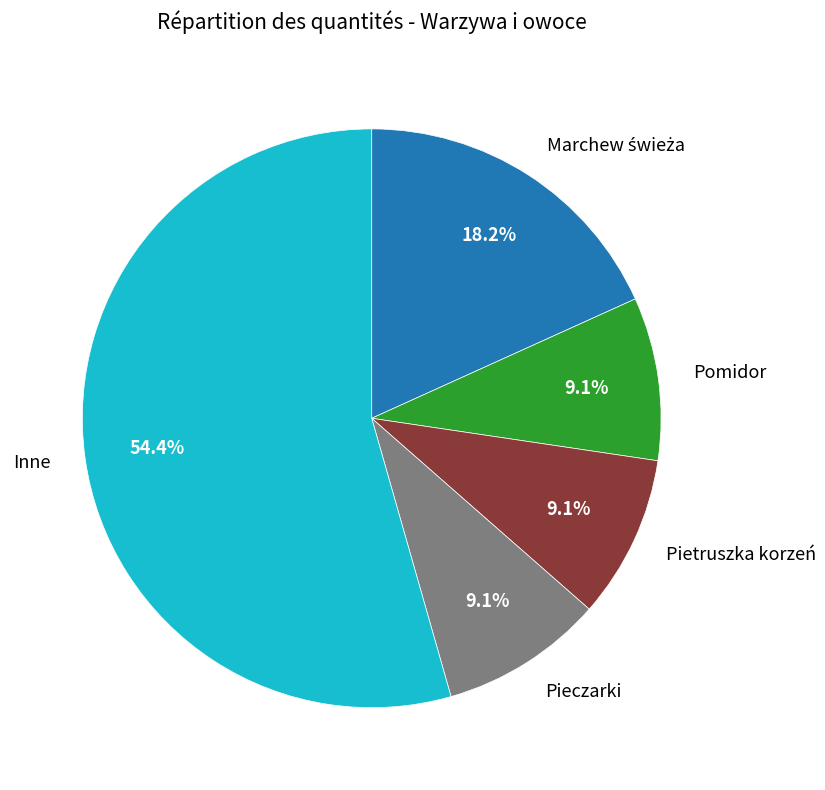

Is there any slice that represents more than half of the pie?

Yes